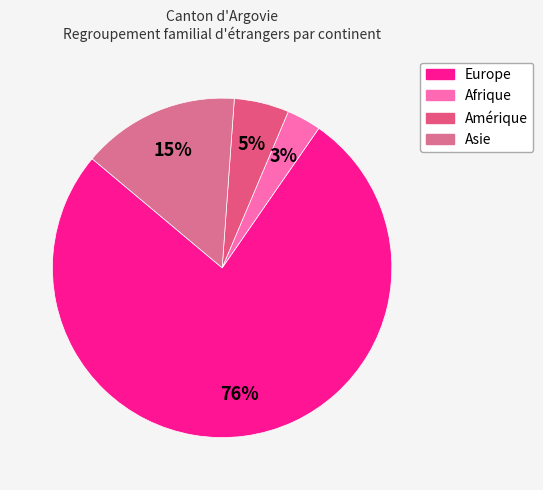

Count the number of slices in the pie.

4